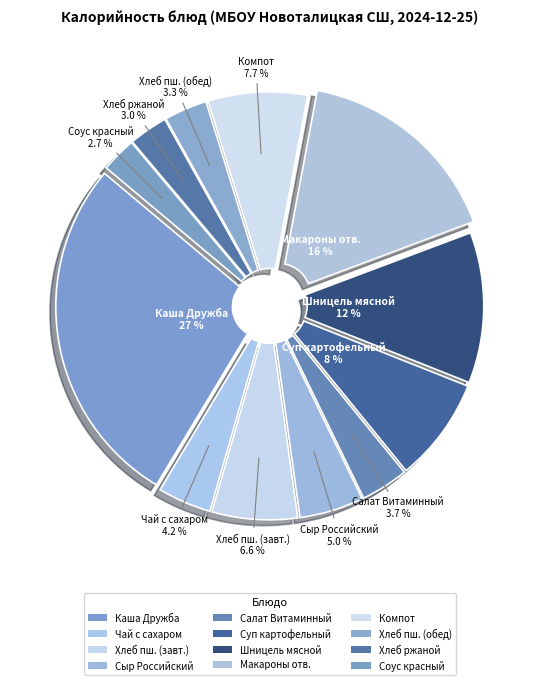

How many segments does this pie chart have?

12